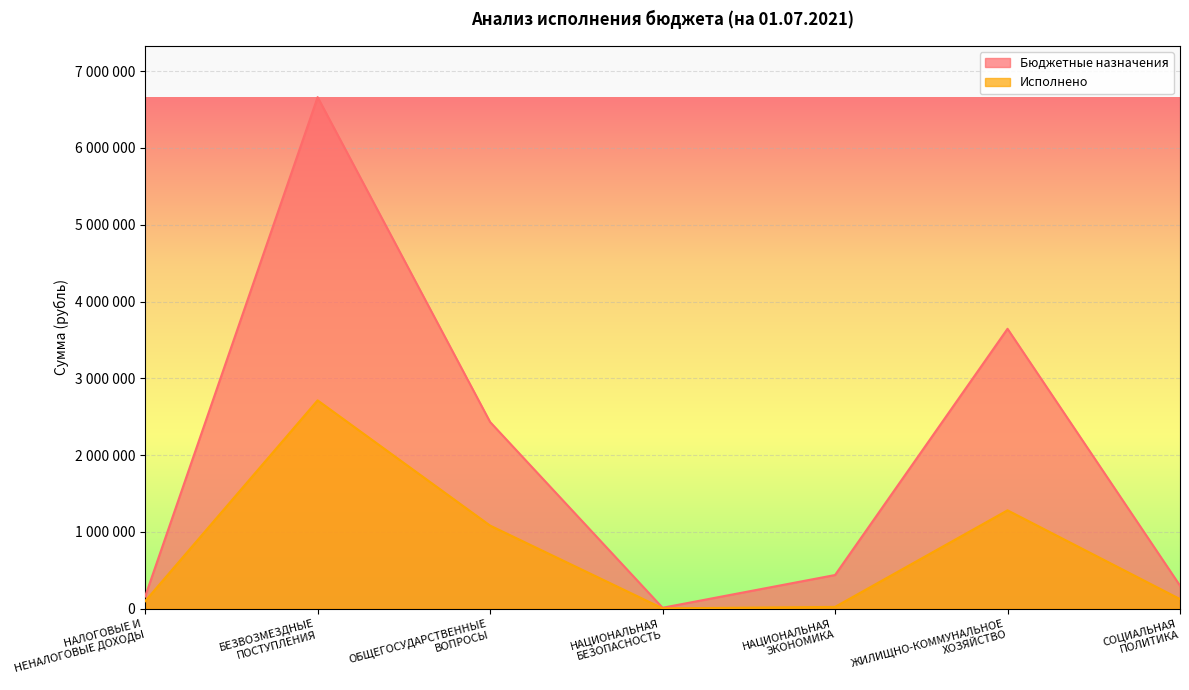

What is the difference between the Бюджетные назначения values at НАЛОГОВЫЕ И
НЕНАЛОГОВЫЕ ДОХОДЫ and ЖИЛИЩНО-КОММУНАЛЬНОЕ
ХОЗЯЙСТВО?

3485961.0